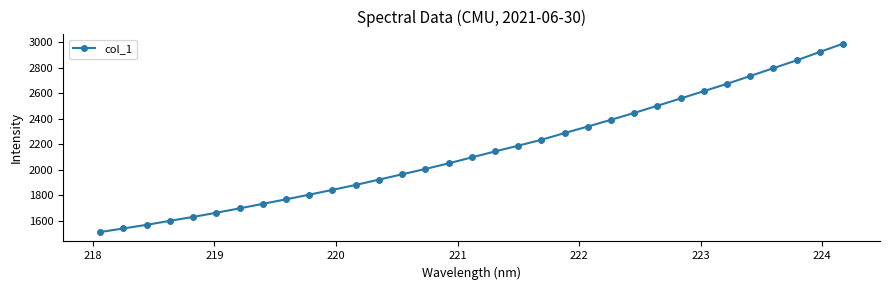

What is the sum of all values?

70994.7